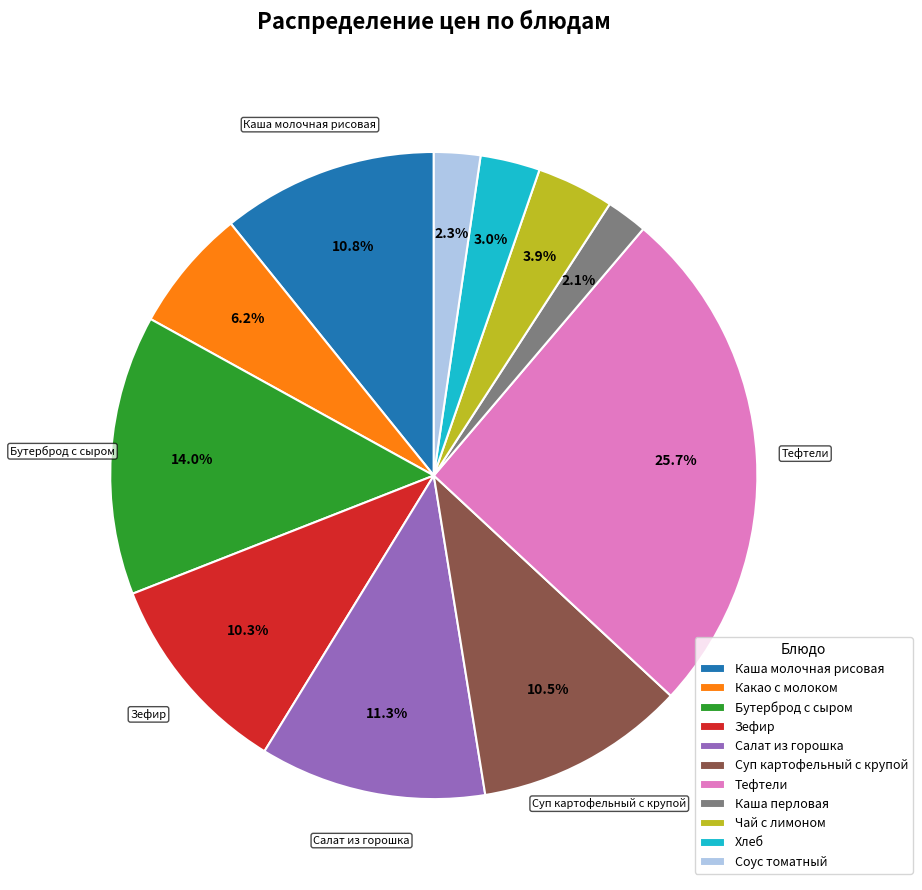

Is it true that Хлеб is 3% of the pie?

True